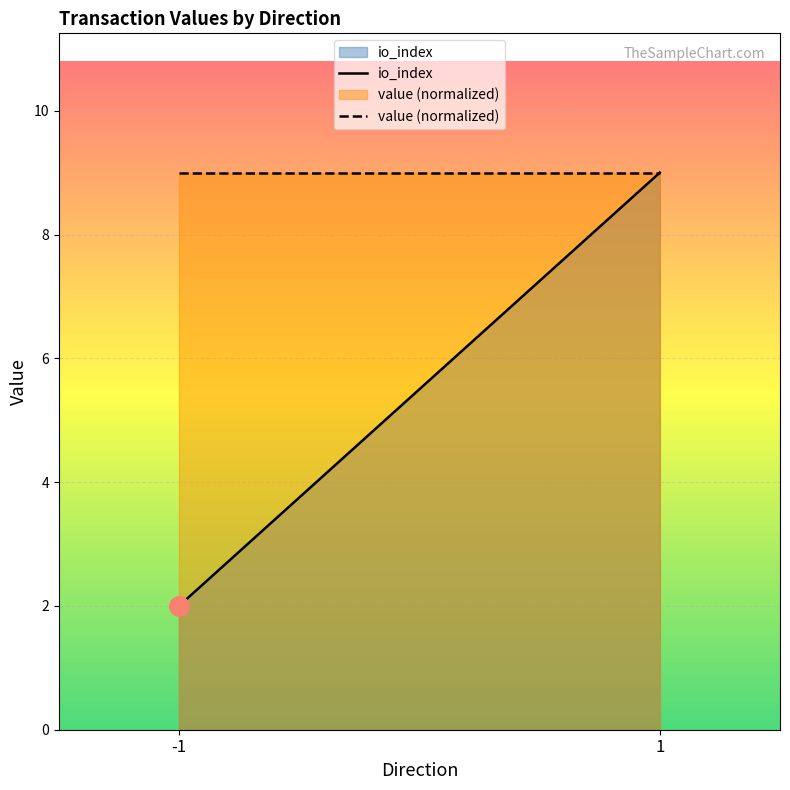

What is the sum of the value (normalized) values at 1 and -1?

18